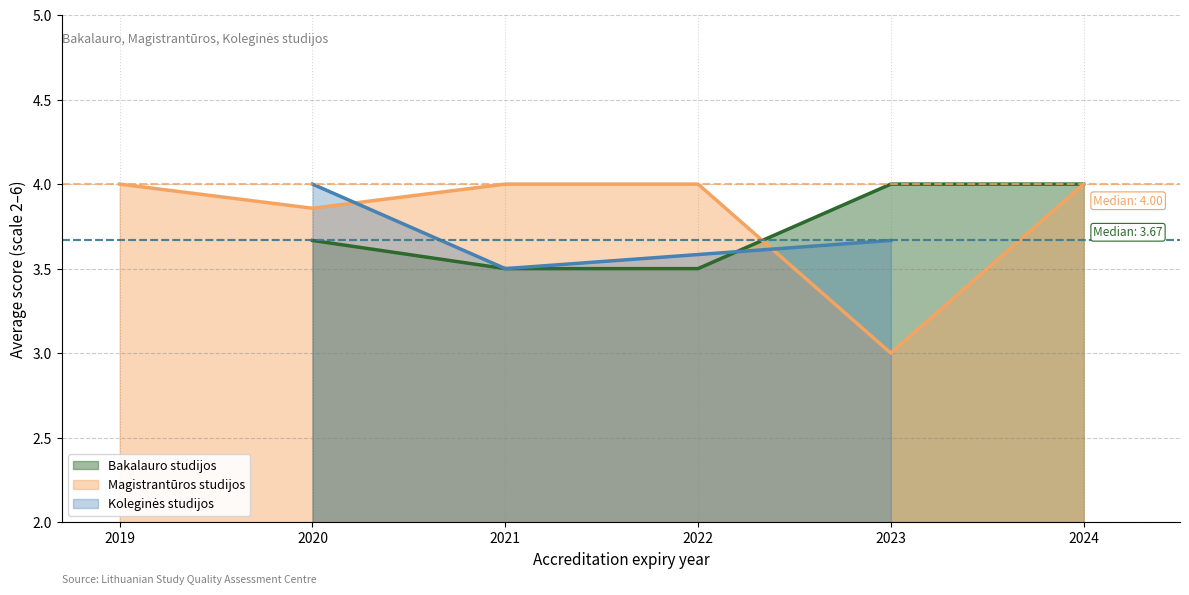

What is the lowest value of the Bakalauro studijos series?

3.5